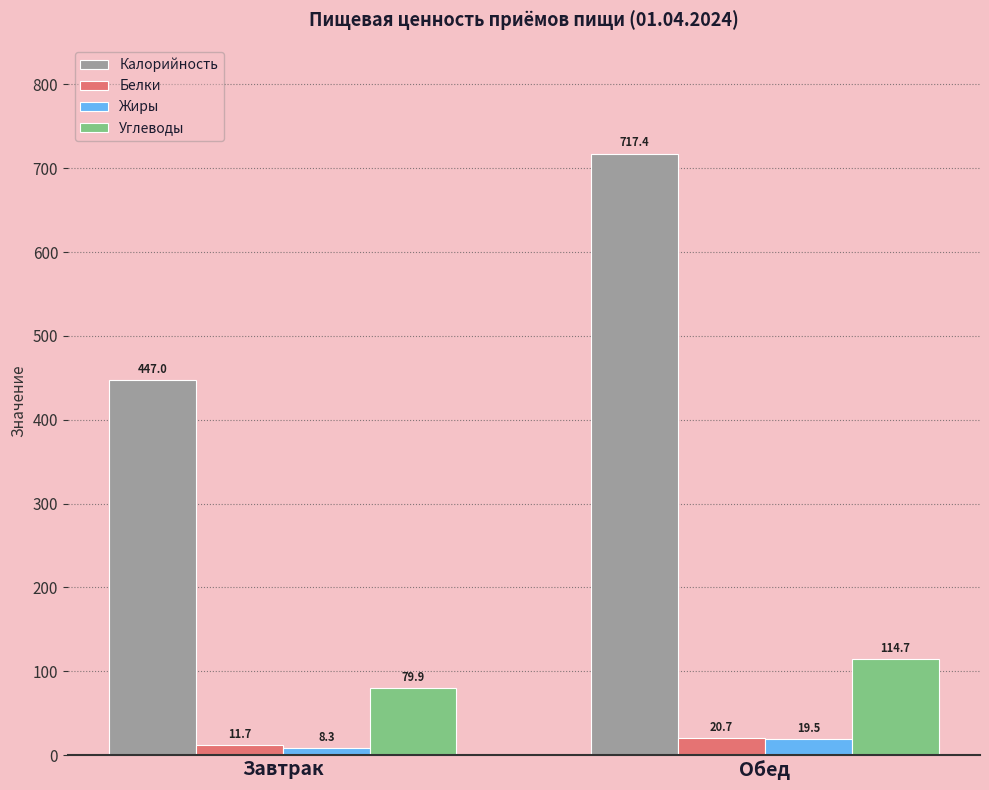

At how many categories does at least one series exceed 640?

1